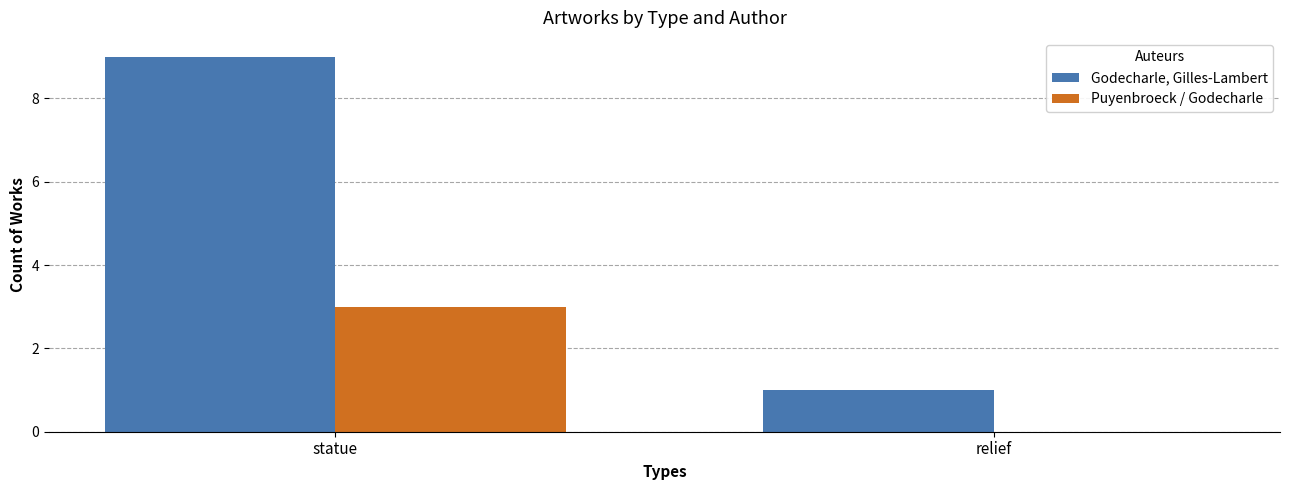

How many groups of bars are there?

2